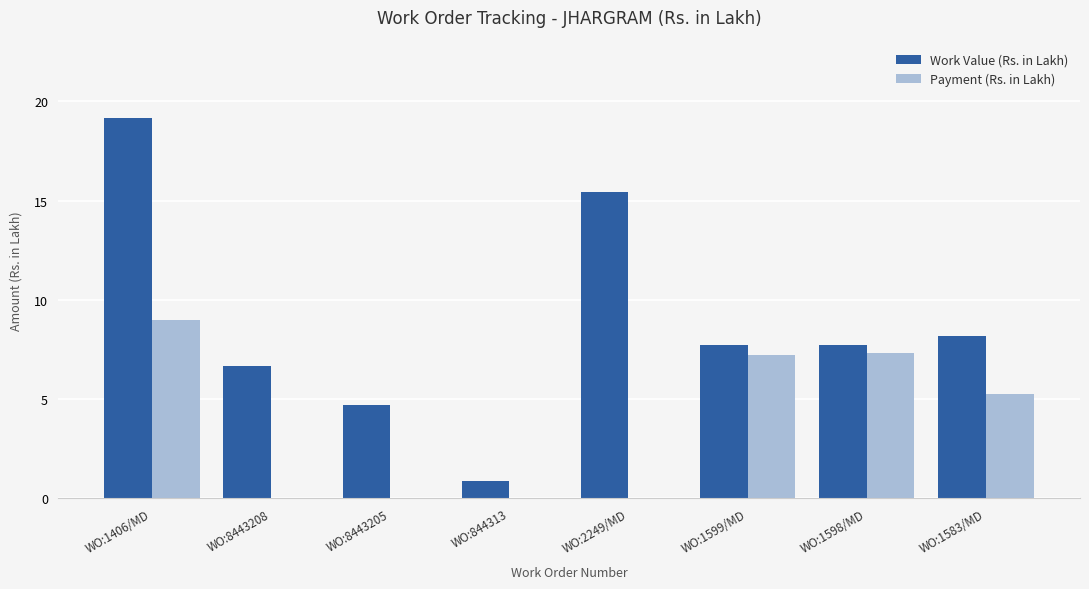

What are all the series names shown in the legend?

Work Value (Rs. in Lakh), Payment (Rs. in Lakh)